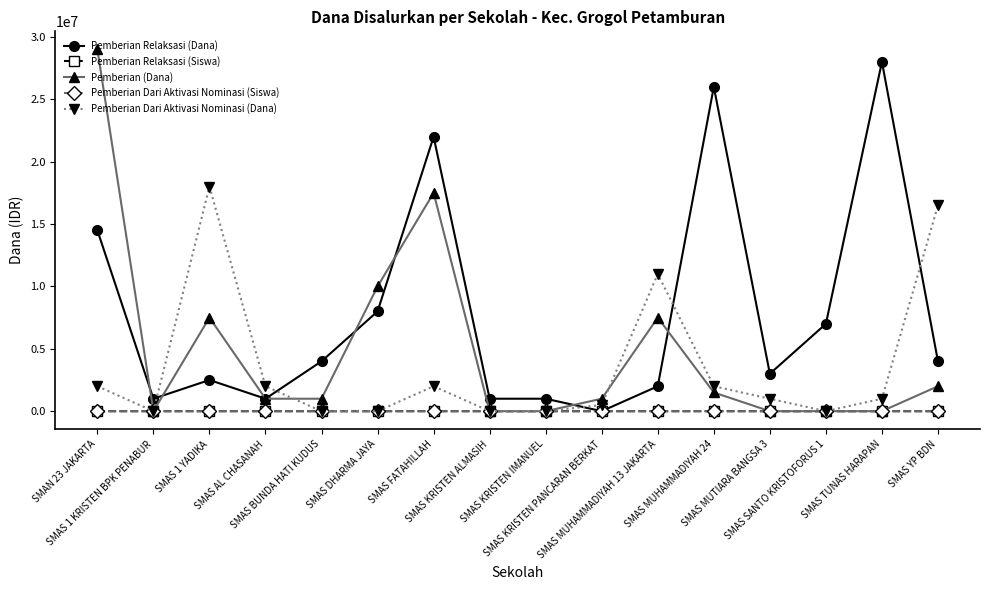

What is the maximum value shown in the chart?

29000000